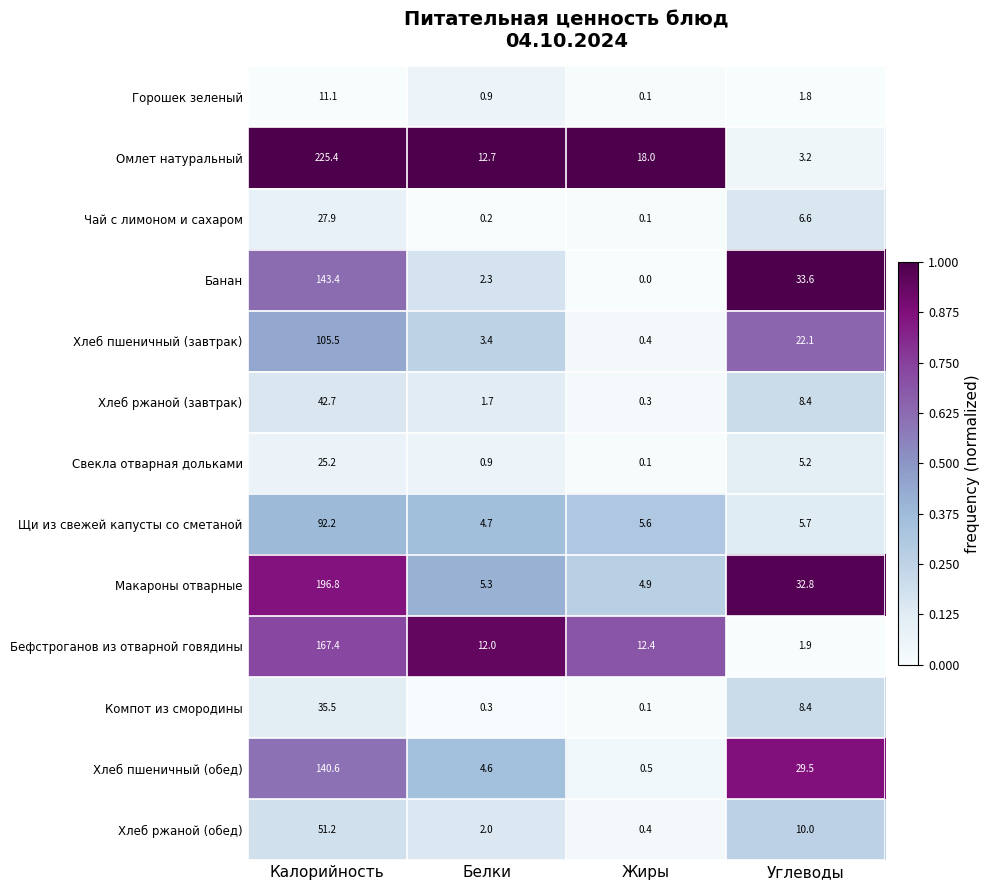

What is the sum of all Компот из смородины values?

44.3